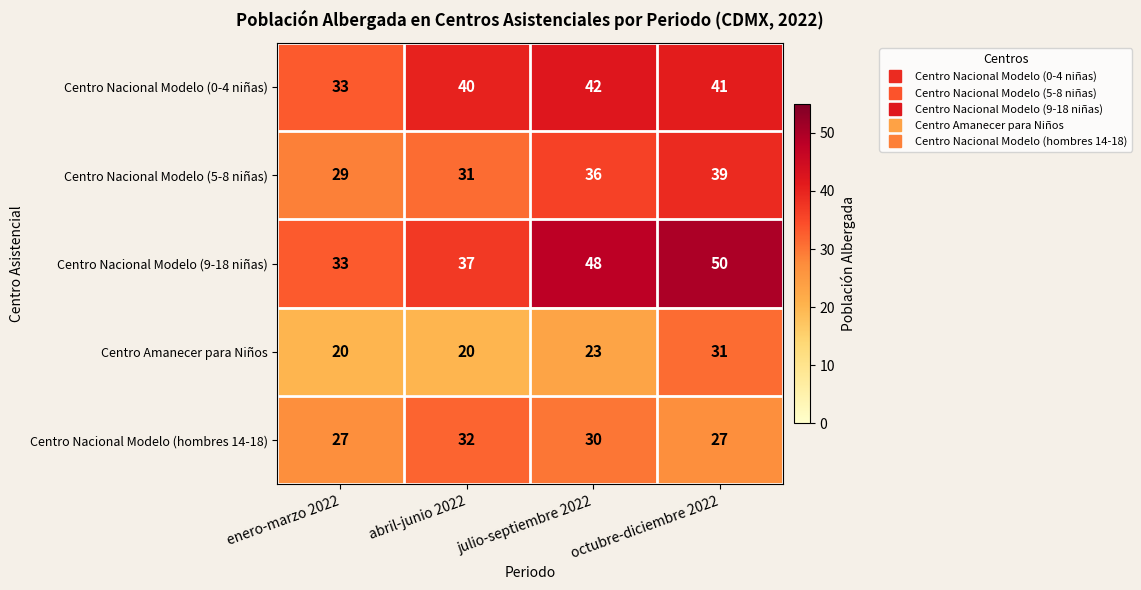

What is the sum of the Centro Nacional Modelo (9-18 niñas) values at abril-junio 2022 and octubre-diciembre 2022?

87